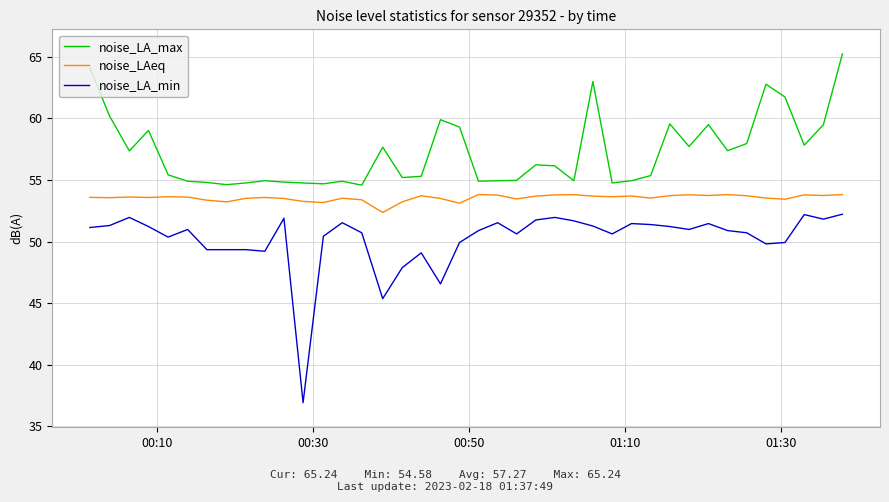

True or false: noise_LAeq and noise_LA_max intersect in this chart.

False